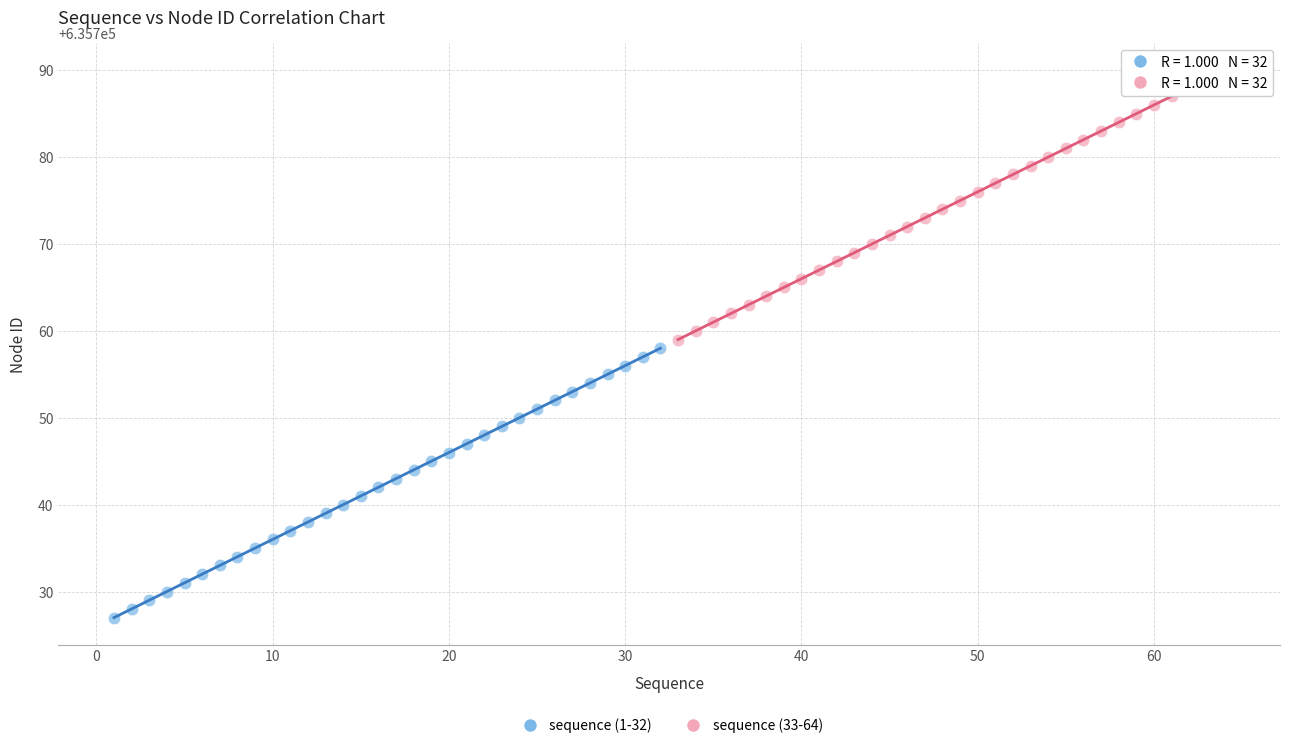

Which series reaches the minimum Y coordinate?

sequence (1-32)